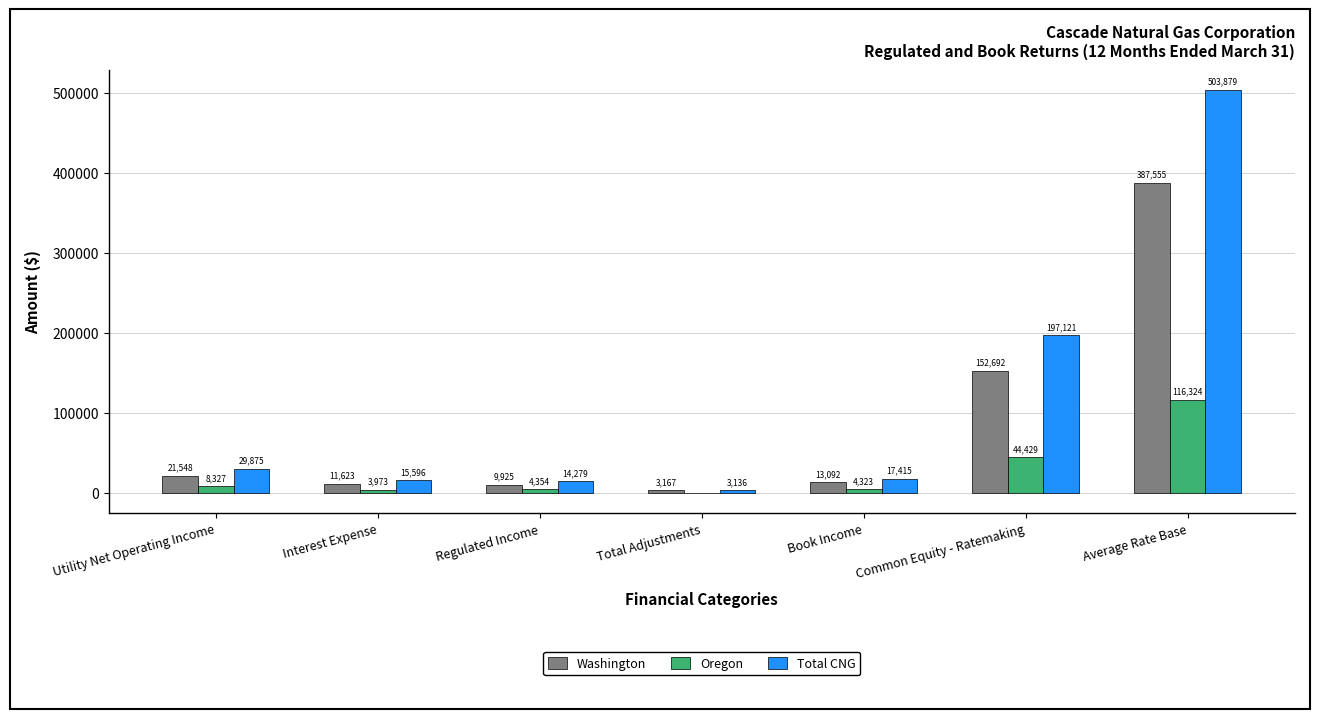

True or false: Oregon has a value of -31 at Total Adjustments.

True